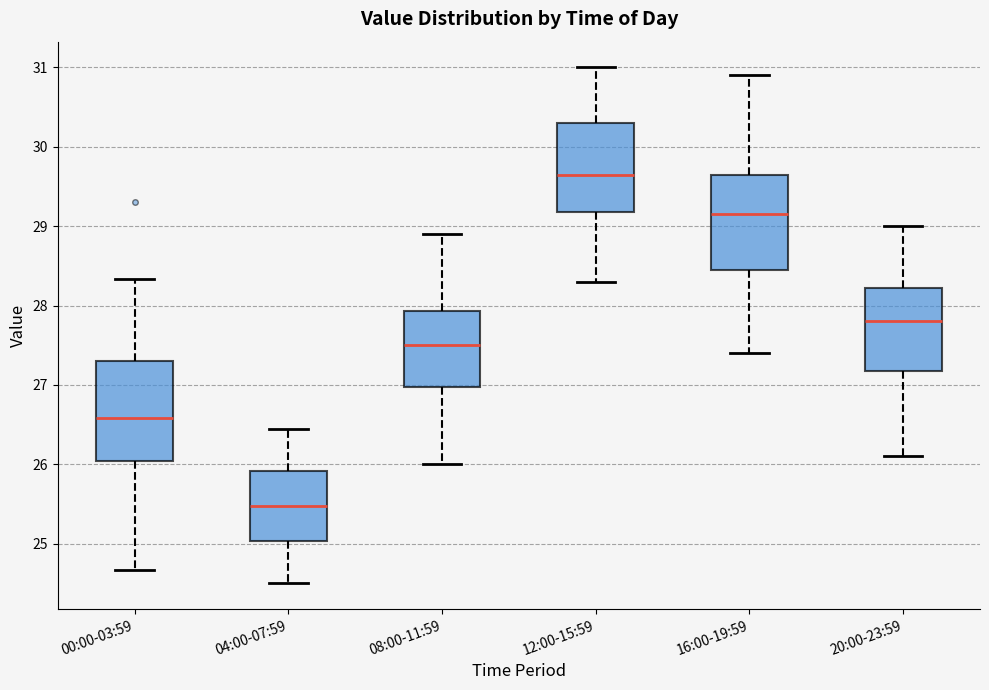

Reading left to right, read every box against the y-axis: the position of its median line, the range the box covers, and the ends of its whiskers. The values are not printed on the chart, so give them approximately, as read against the axis.

00:00-03:59: median 26.6, box 26.0 to 27.3, whiskers 24.7 to 28.3
04:00-07:59: median 25.5, box 25.0 to 25.9, whiskers 24.5 to 26.5
08:00-11:59: median 27.5, box 27.0 to 27.9, whiskers 26.0 to 28.9
12:00-15:59: median 29.7, box 29.2 to 30.3, whiskers 28.3 to 31.0
16:00-19:59: median 29.2, box 28.5 to 29.7, whiskers 27.4 to 30.9
20:00-23:59: median 27.8, box 27.2 to 28.2, whiskers 26.1 to 29.0